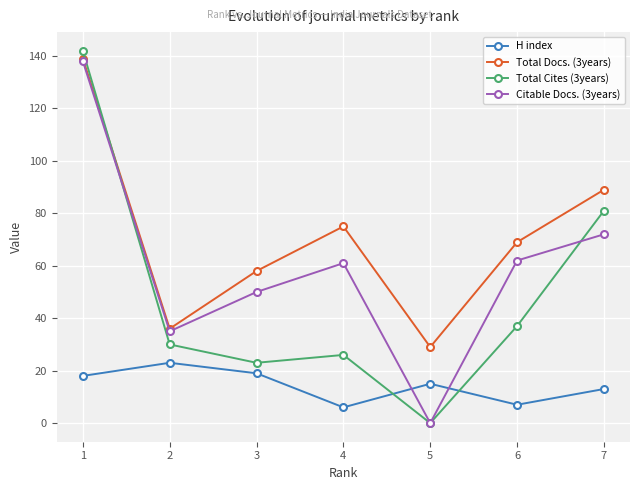

How many interior local peaks does the Citable Docs. (3years) series have?

1